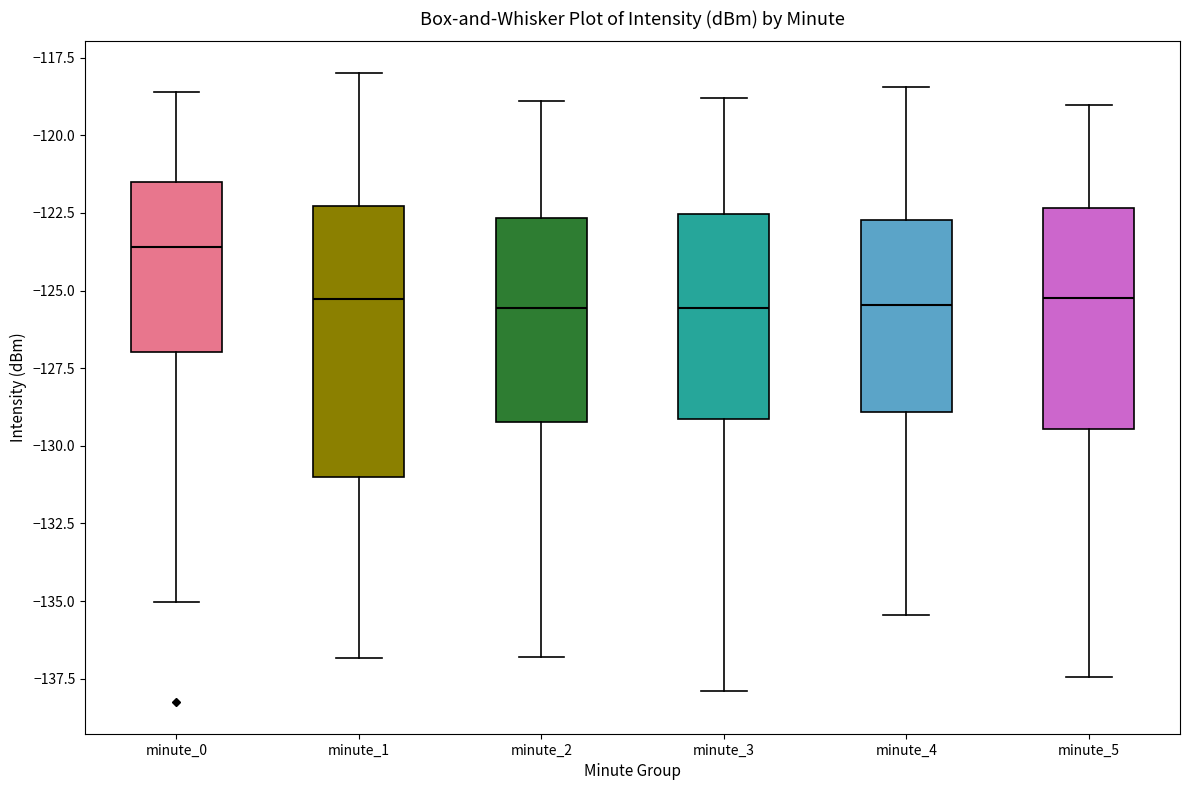

Reading left to right, transcribe this box plot: for each box, give where its median line is, the range the box spans, and where its two whiskers end, as read against the y-axis. The values are not printed on the chart, so give them approximately, as read against the axis.

minute_0: median -123.5, box -127.0 to -121.5, whiskers -135.0 to -118.5
minute_1: median -125.5, box -131.0 to -122.5, whiskers -137.0 to -118.0
minute_2: median -125.5, box -129.0 to -122.5, whiskers -137.0 to -119.0
minute_3: median -125.5, box -129.0 to -122.5, whiskers -138.0 to -119.0
minute_4: median -125.5, box -129.0 to -122.5, whiskers -135.5 to -118.5
minute_5: median -125.0, box -129.5 to -122.5, whiskers -137.5 to -119.0